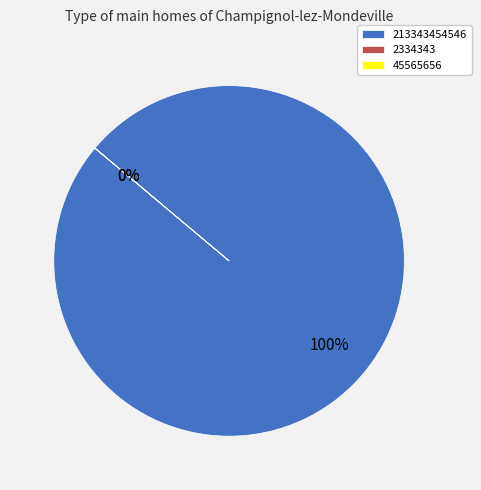

What is the largest slice in the pie chart?

213343454546